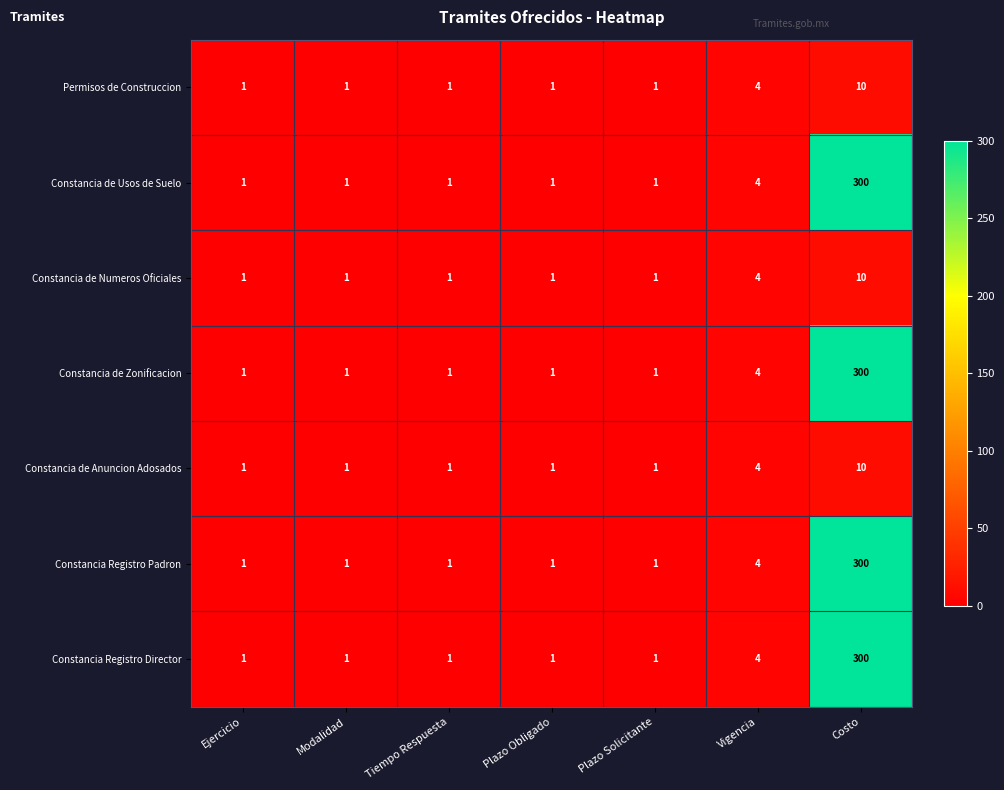

What is the sum of all Constancia de Usos de Suelo values?

309